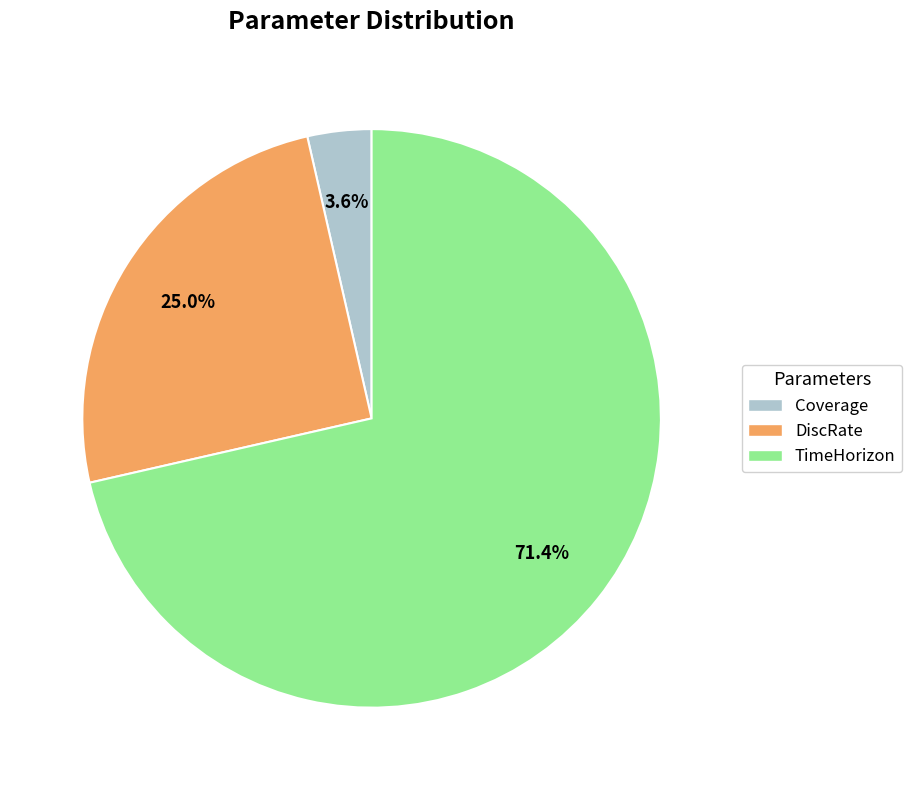

Combined, do DiscRate and TimeHorizon account for over 50%?

Yes